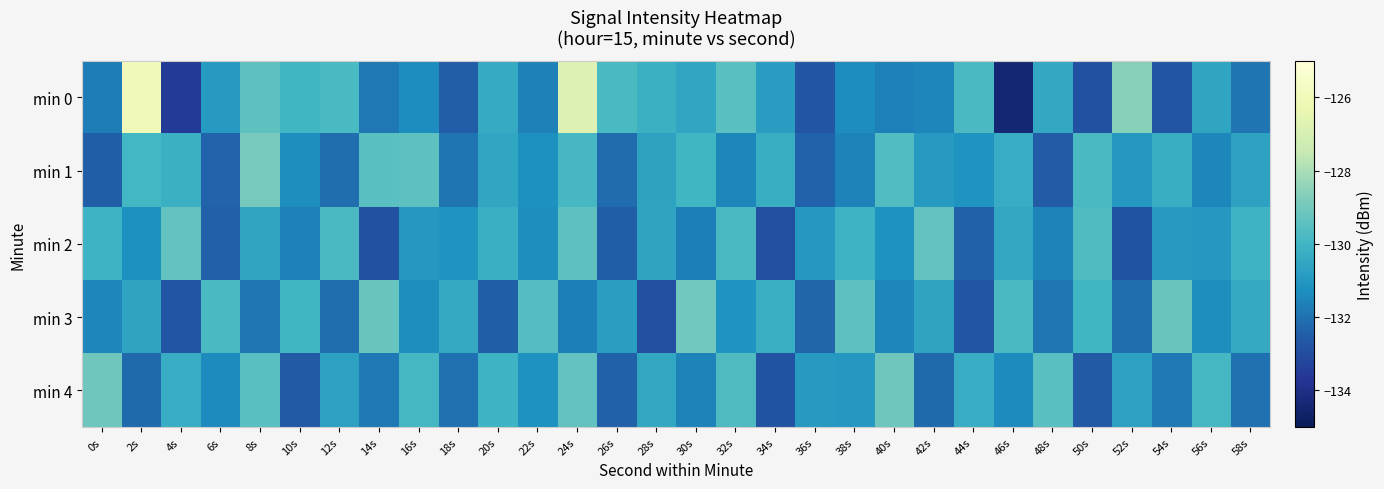

Which label corresponds to the largest value in the chart?

2s